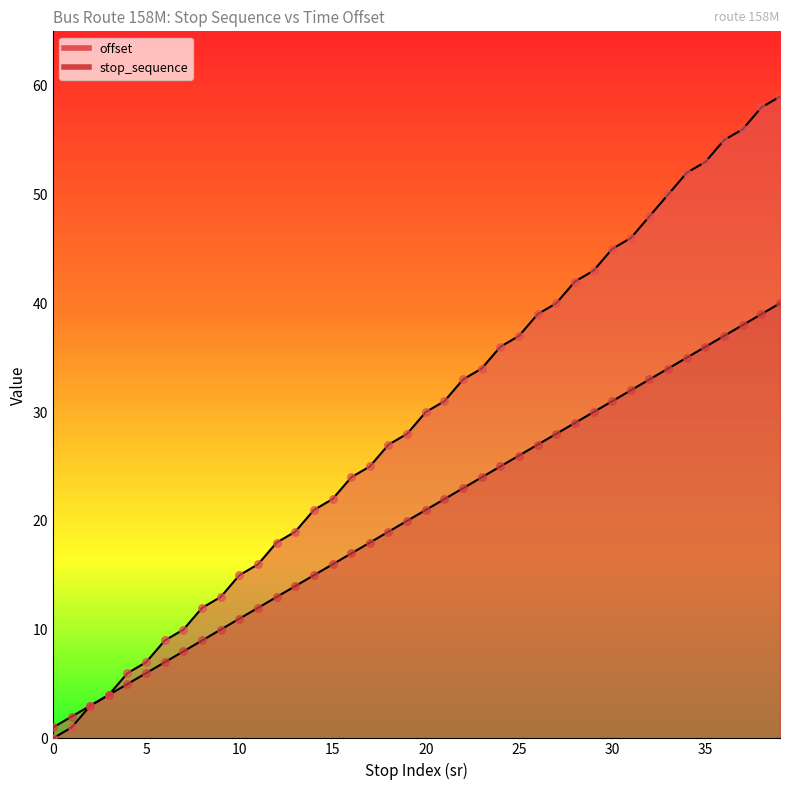

What are all the series names shown in the legend?

offset, stop_sequence